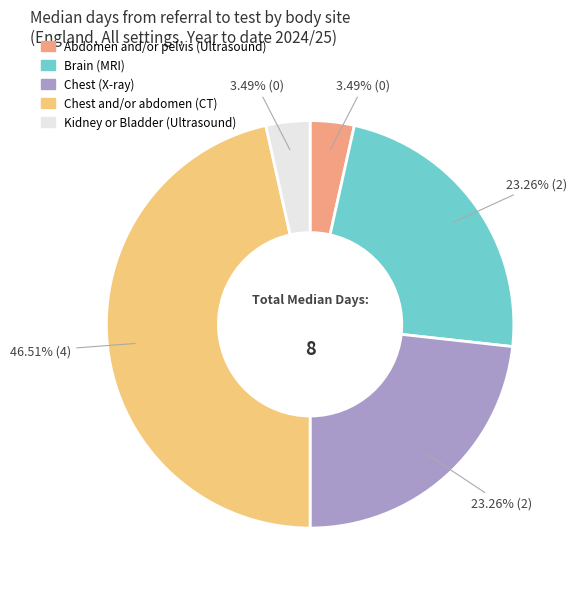

To the nearest percent, what is the combined percentage of Chest and/or abdomen (CT) and Chest (X-ray)?

70%